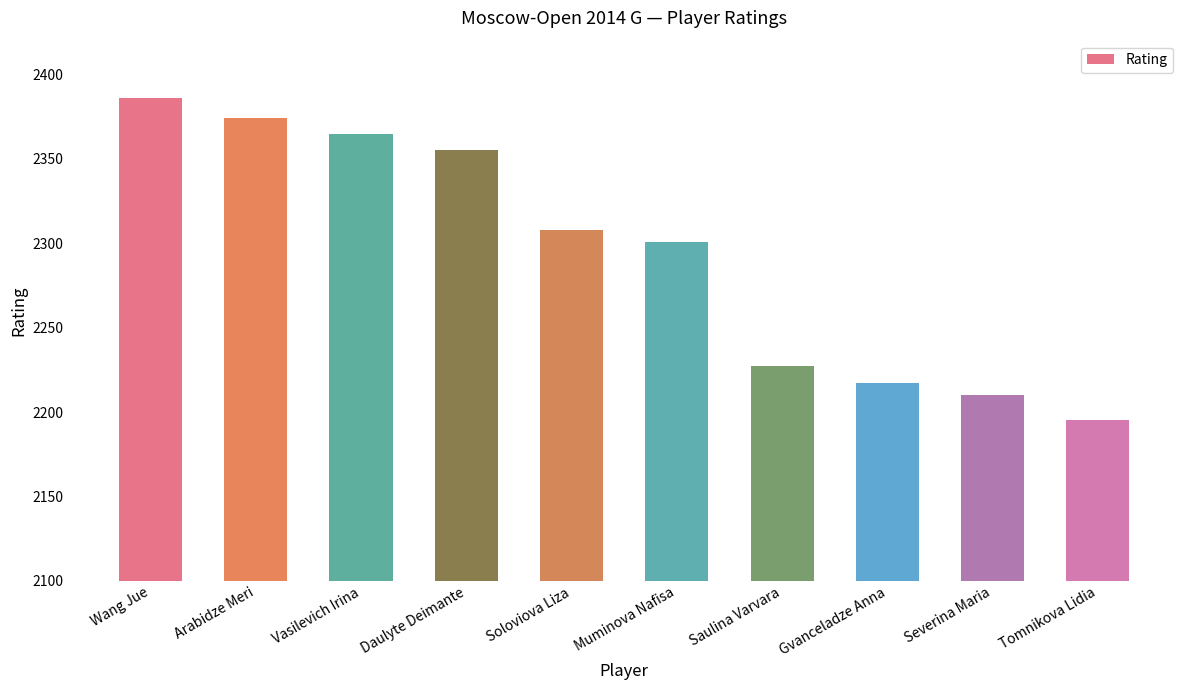

How many distinct data groups are displayed?

1